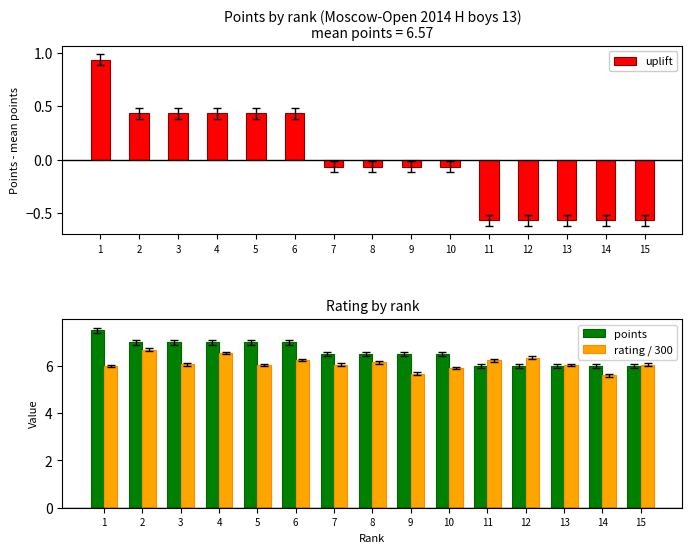

What are all the series names shown in the legend?

uplift, points, rating / 300